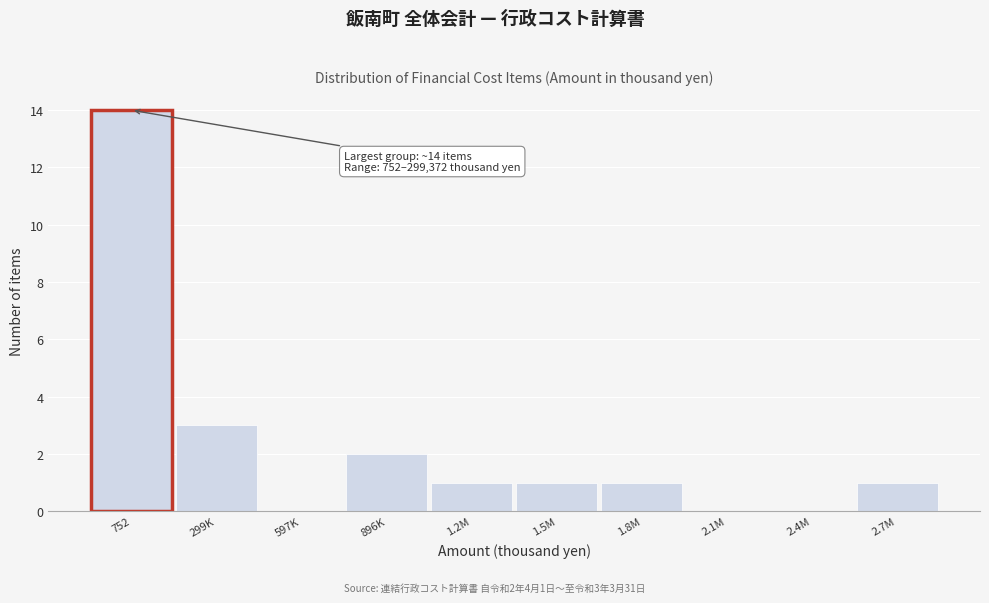

Reading right to left, what are all the values shown in this chart?

2.7M=1	2.4M=0	2.1M=0	1.8M=1	1.5M=1	1.2M=1	896K=2	597K=0	299K=3	752=14